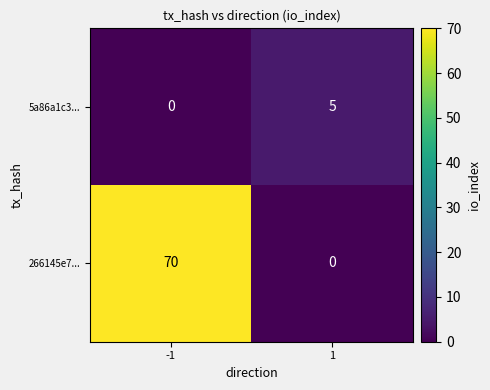

What is the sum of all 266145e7... values?

70